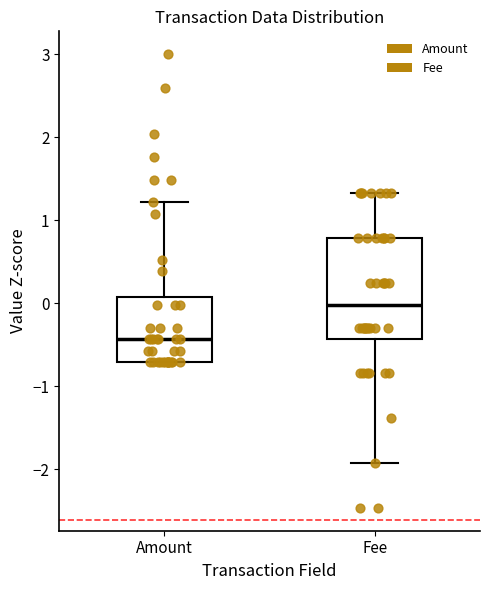

Which box is the tallest, from its lower edge to its upper edge?

Fee